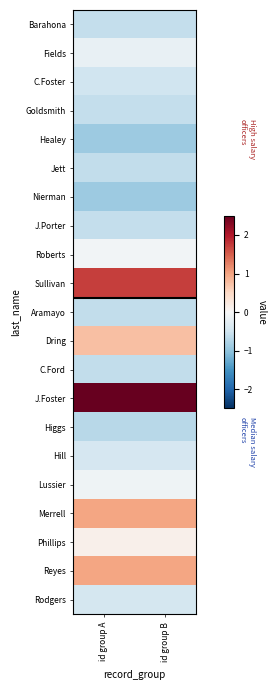

Which series has the largest total across all categories?

J.Foster